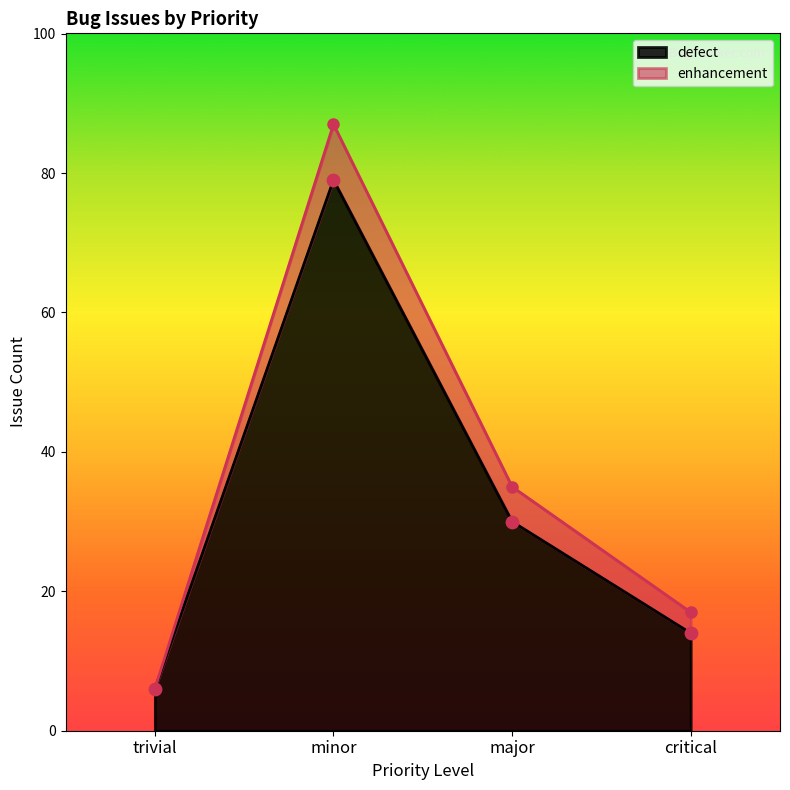

Between minor and critical, which is larger?

minor